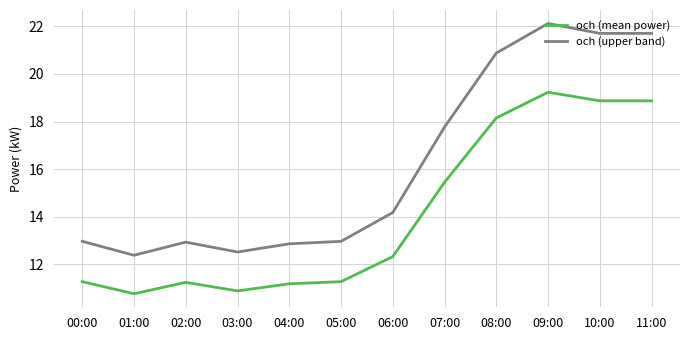

What is the sum of the och (mean power) values at 09:00 and 07:00?

34.7